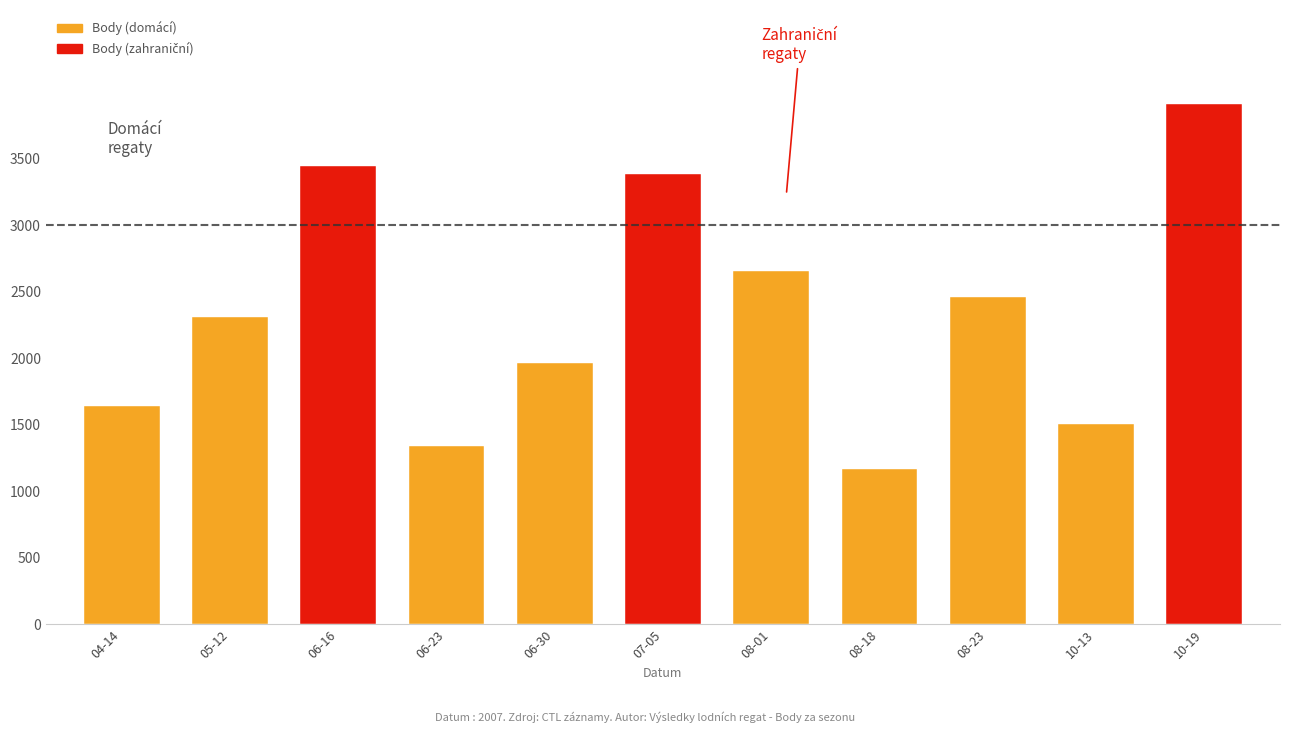

What is the minimum value shown in the chart?

1171